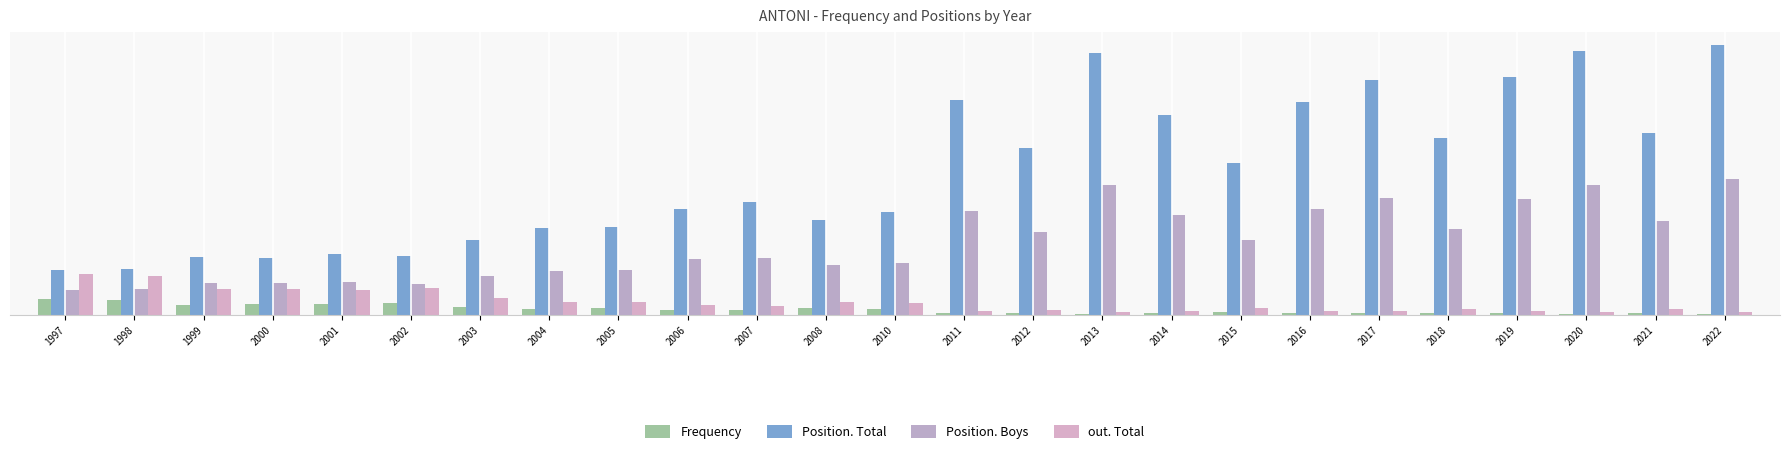

What is the highest value of the Frequency series?

51